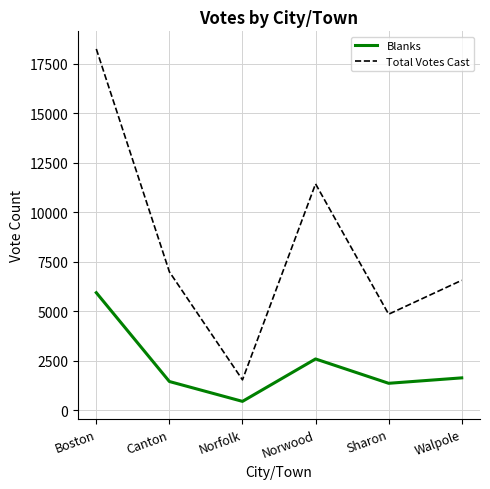

Rank the series by their maximum value, from lowest to highest.

Blanks, Total Votes Cast